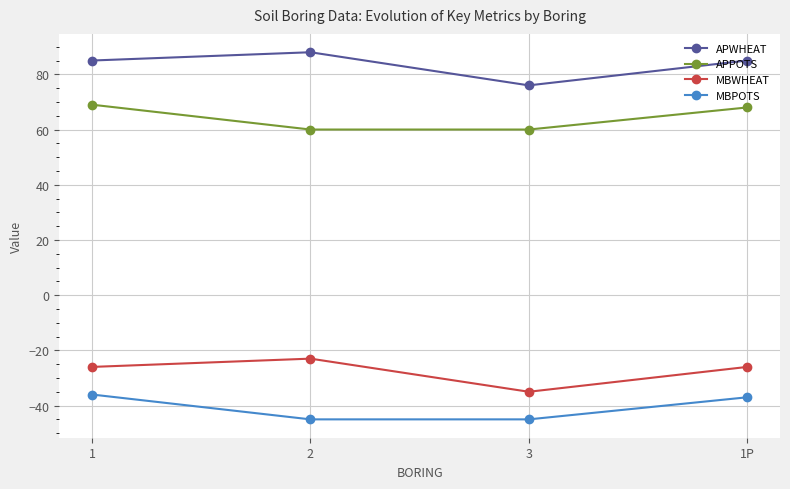

What is the spread (max minus min) of values at 1?

121